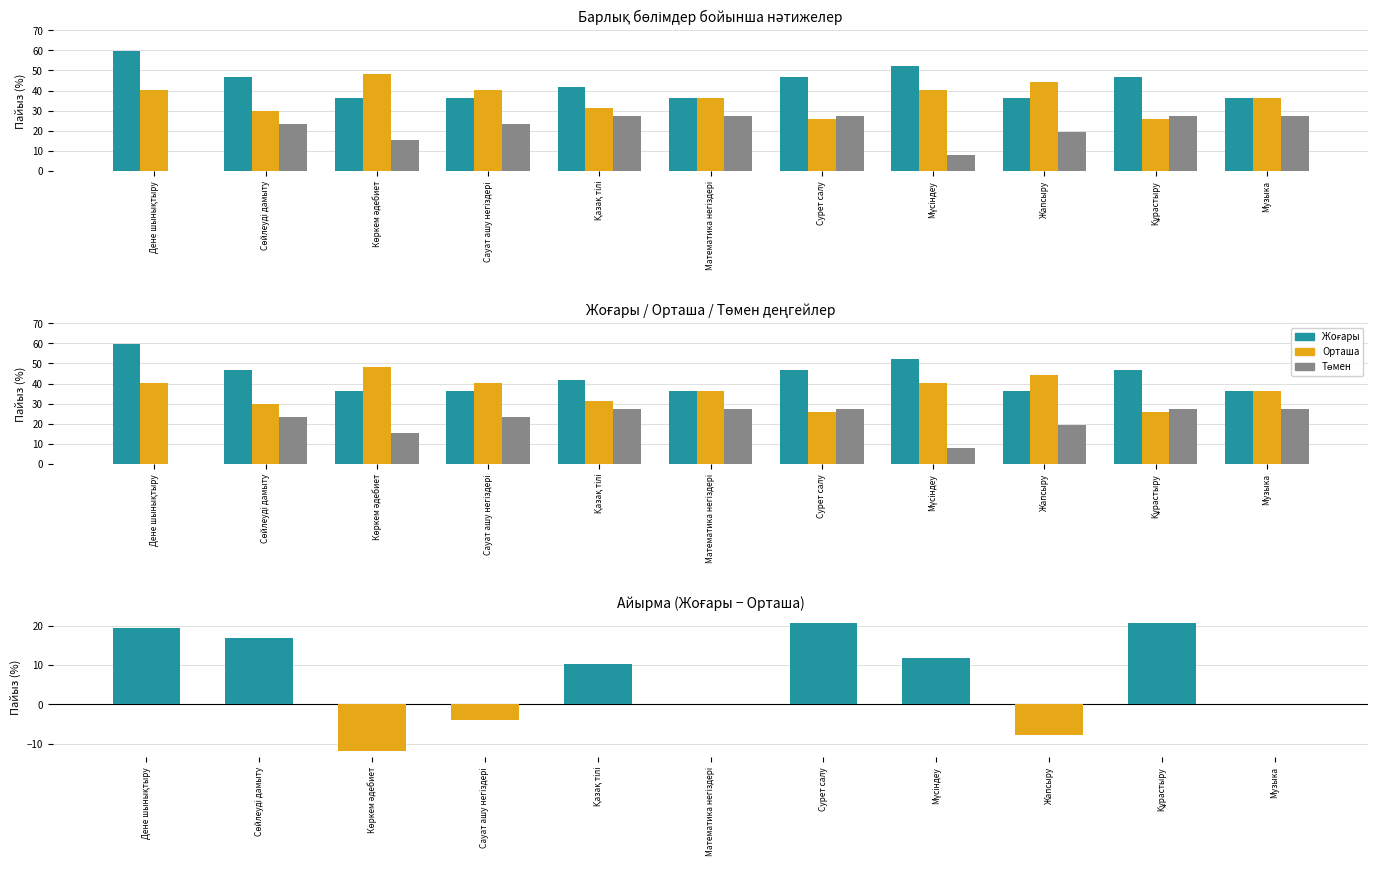

Rank the series at Жапсыру from highest to lowest value.

Орташа, Жоғары, Төмен, Жоғары - Орташа